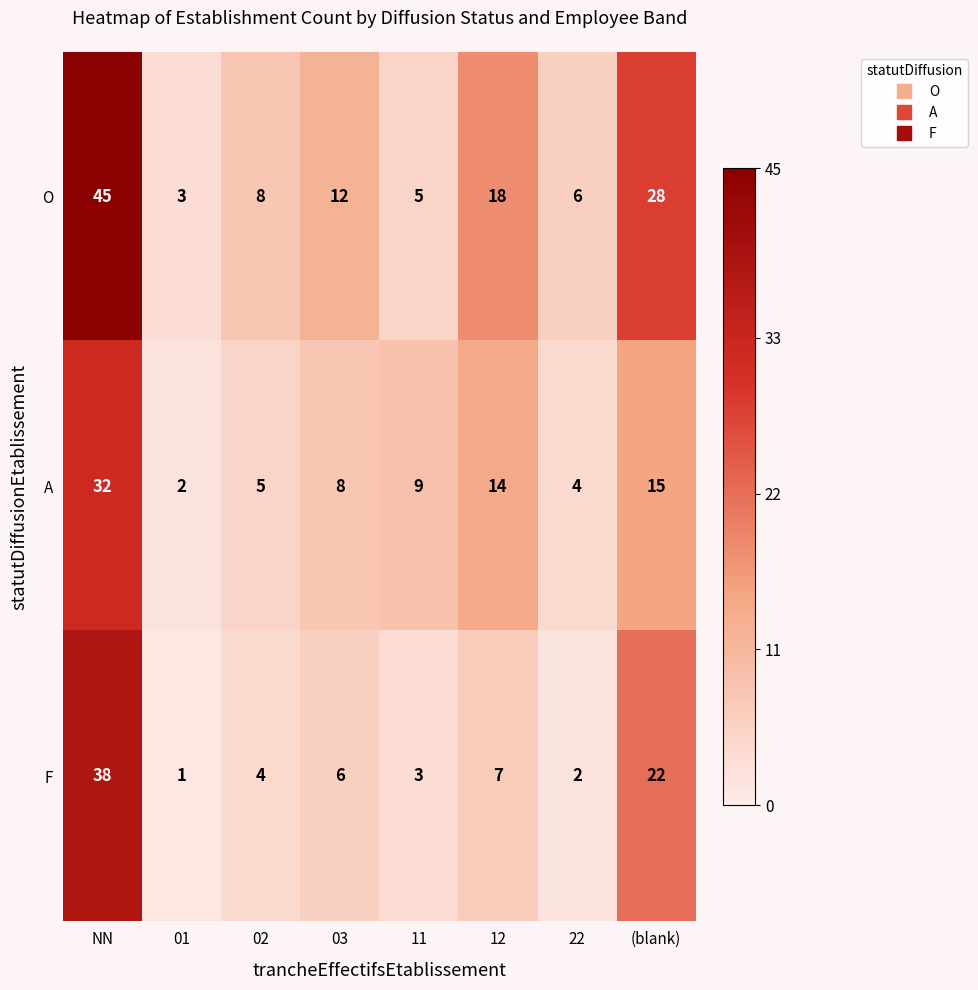

Is it true that F equals 22 at (blank)?

True